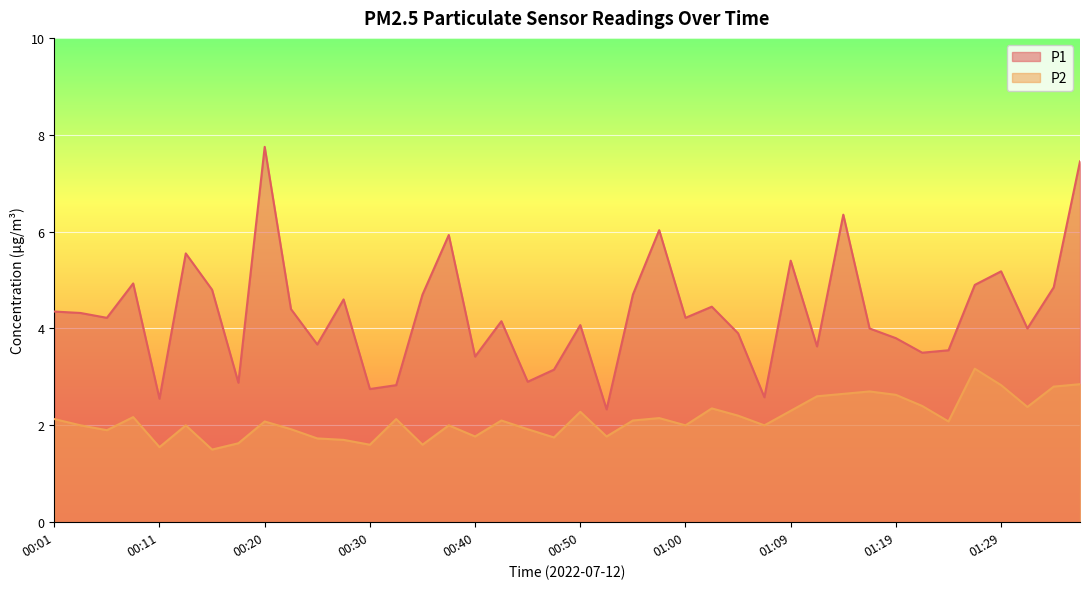

At which category is the sum across all series the highest?

01:37